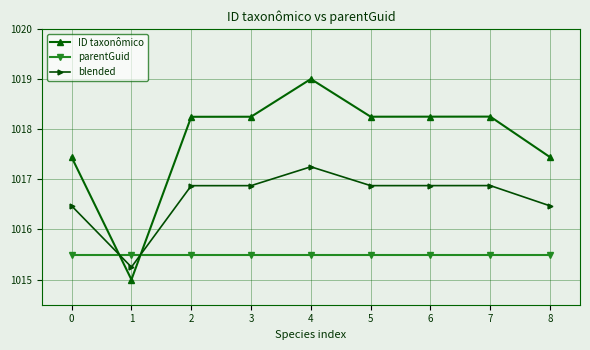

What is the difference between the maximum and second lowest values in the blended series?

0.8